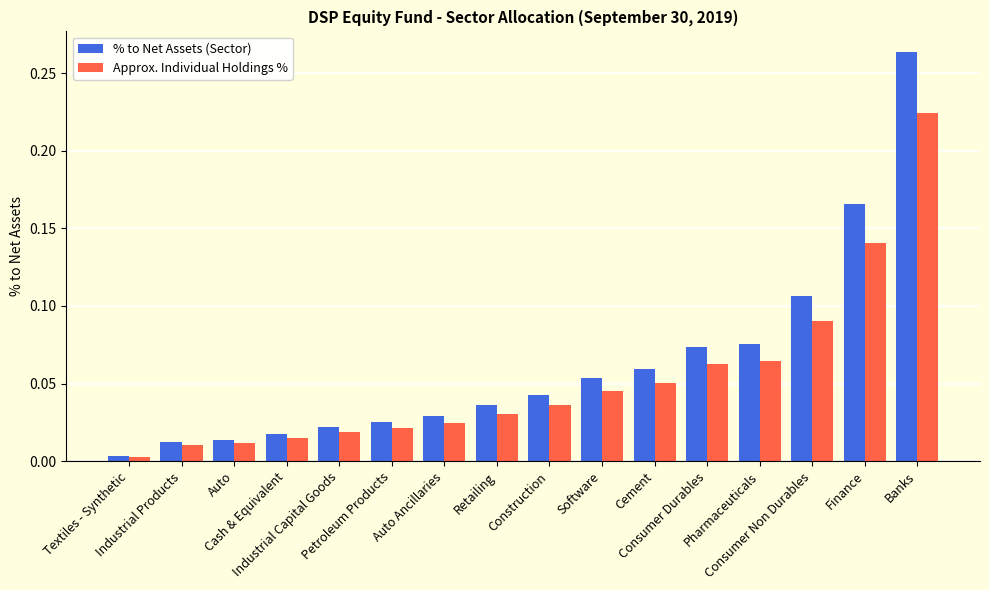

Which category has the highest value across all series?

Banks